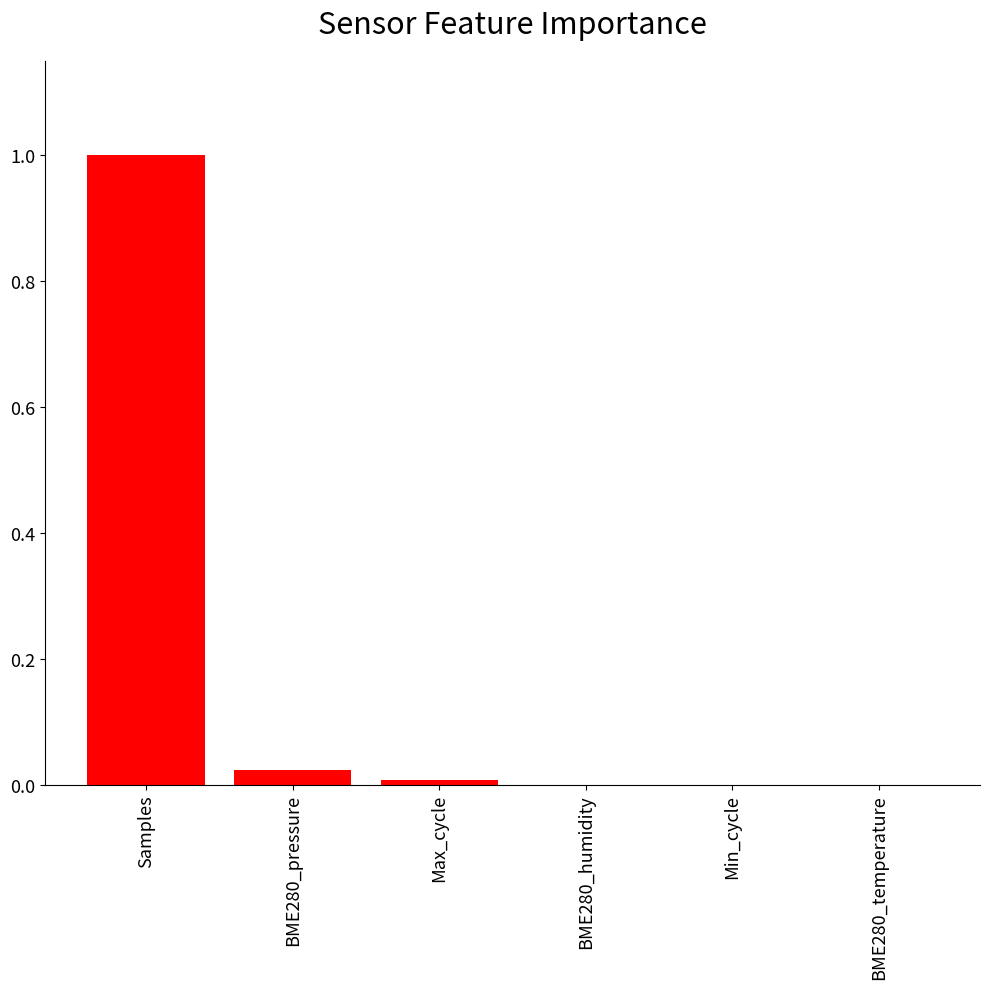

Which label corresponds to the largest value in the chart?

Samples